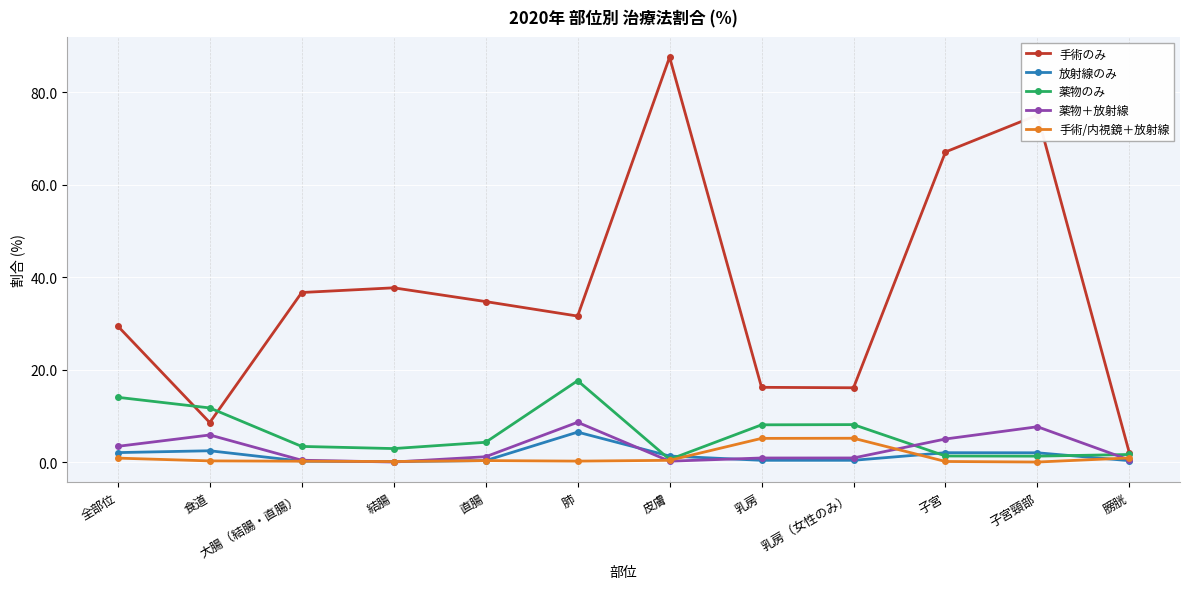

Is it true that 薬物＋放射線 equals 2.5 at 子宮頸部?

False